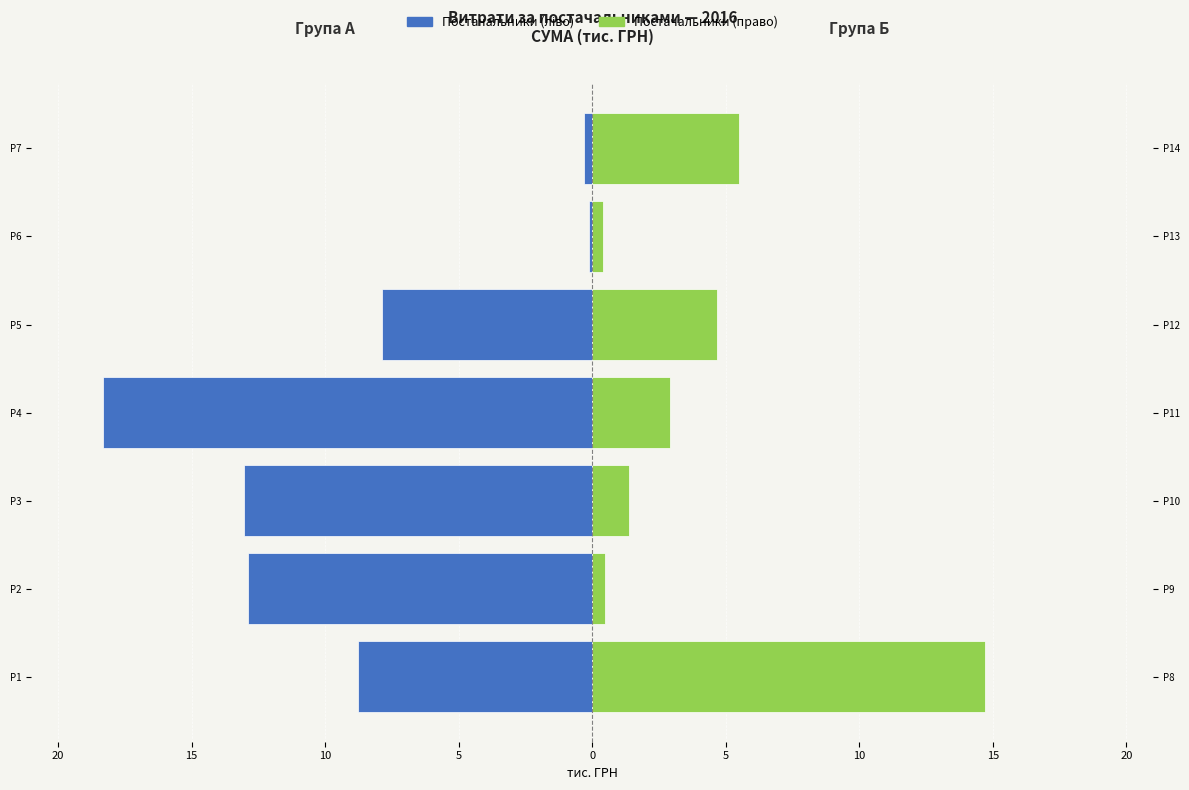

What is the difference between the highest and lowest values at P4?

21.2